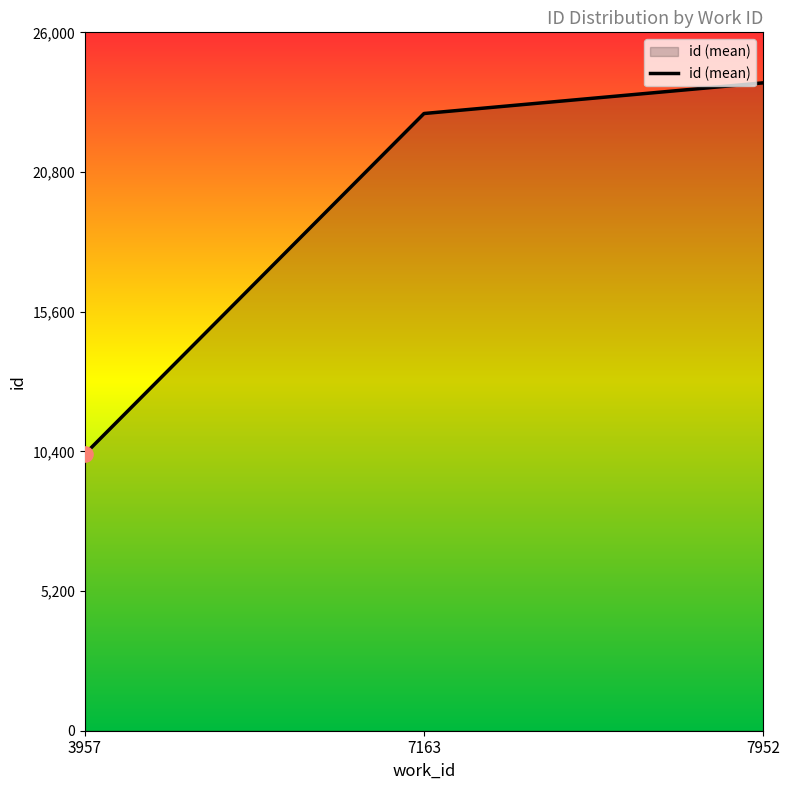

Between 7163 and 3957, which is larger?

7163